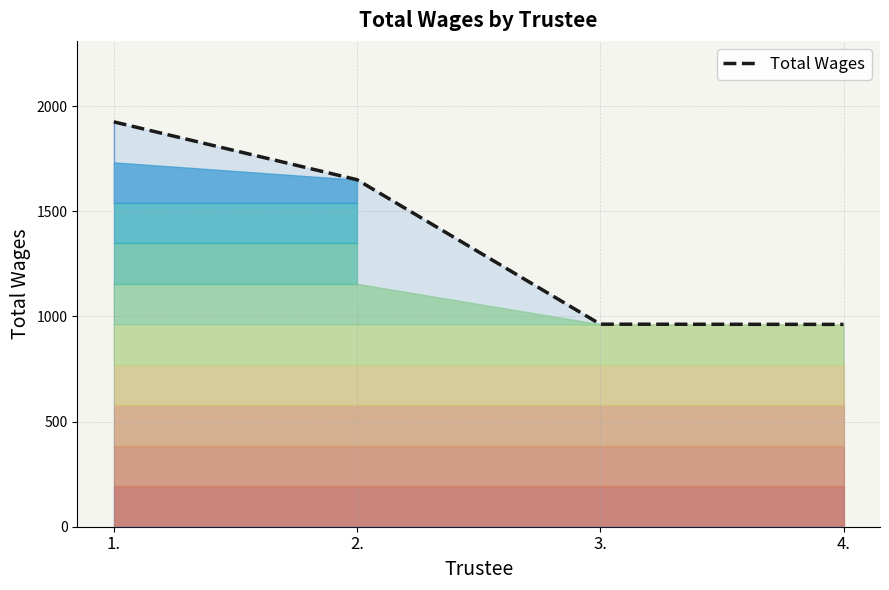

List the labels in order of value, largest first.

1., 2., 3., 4.